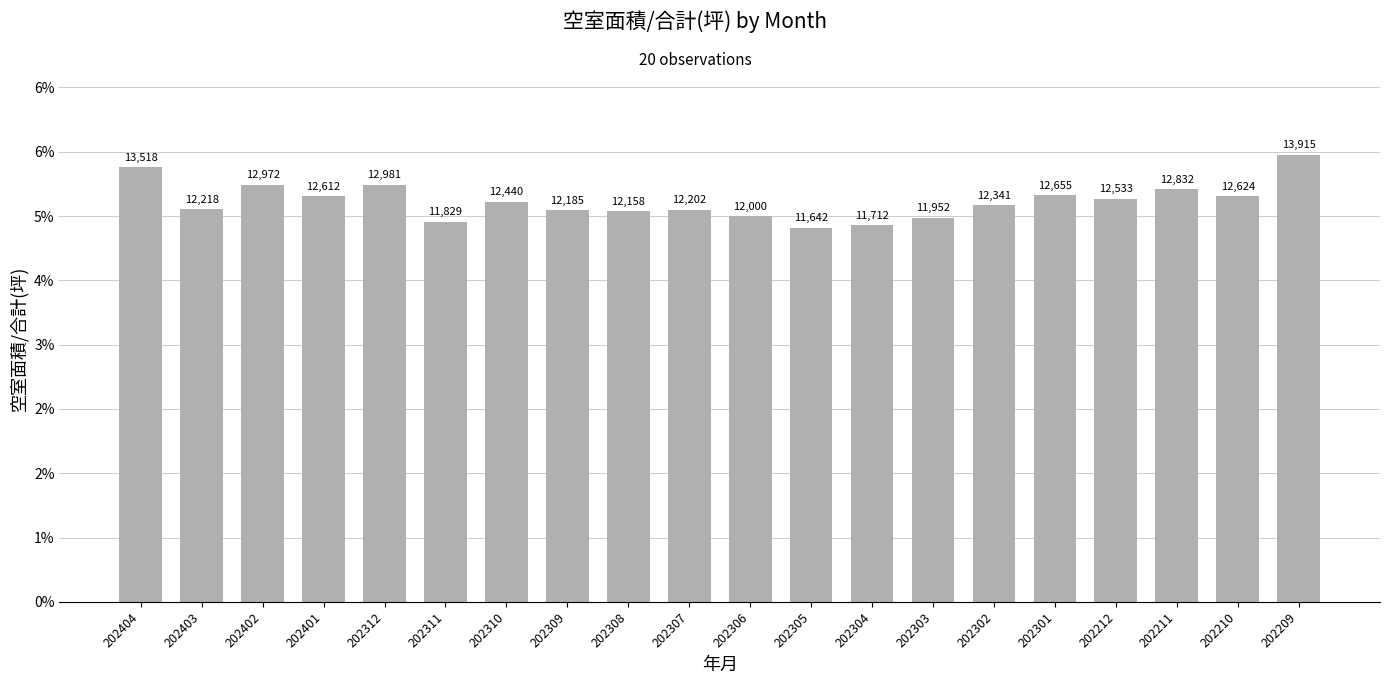

Does the chart contain any negative values?

No